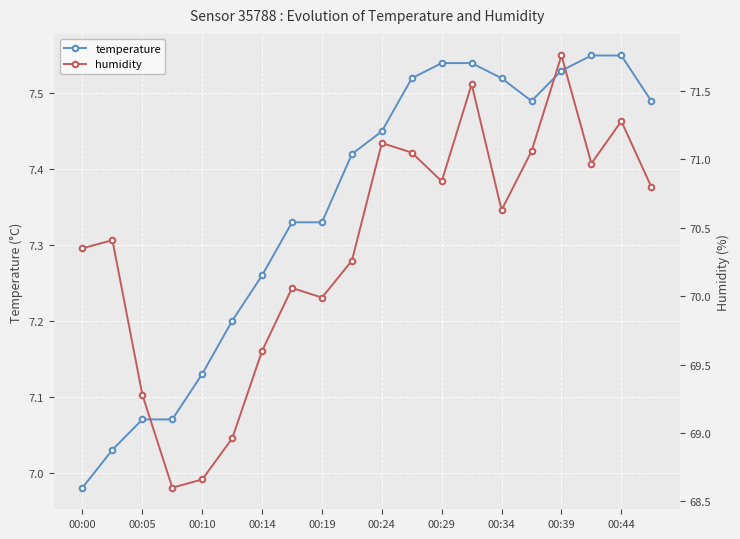

Is it true that temperature equals 1.8 at 00:34?

False